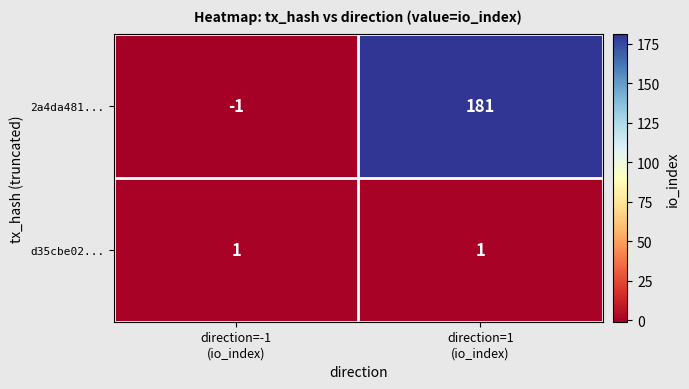

Which series has the largest total across all categories?

2a4da481...